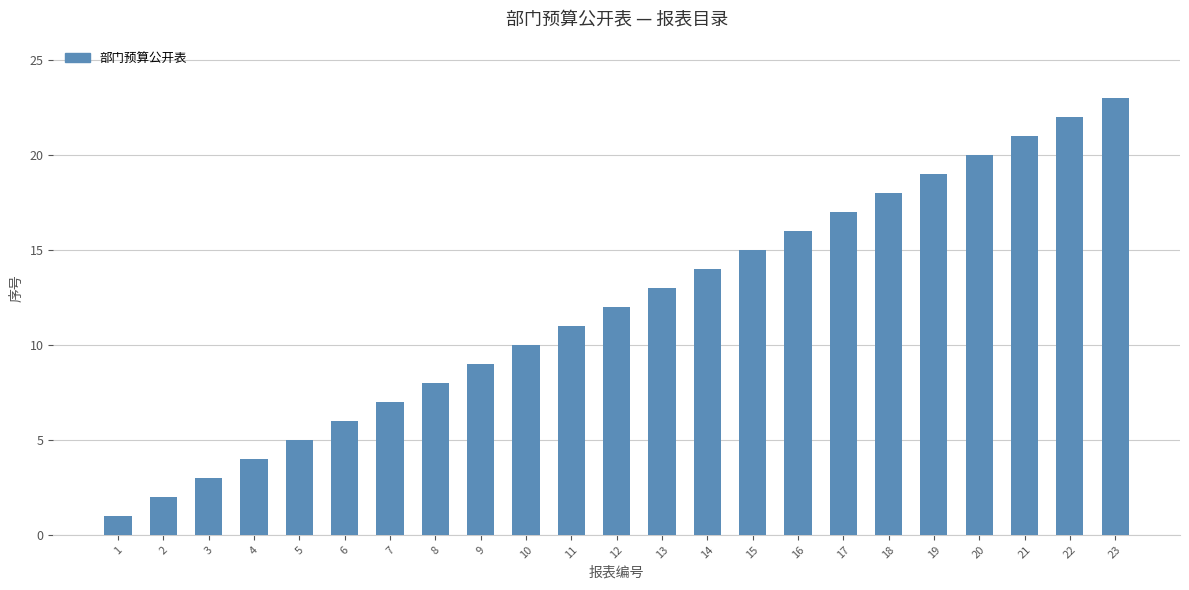

At which label is the value closest to 12?

12